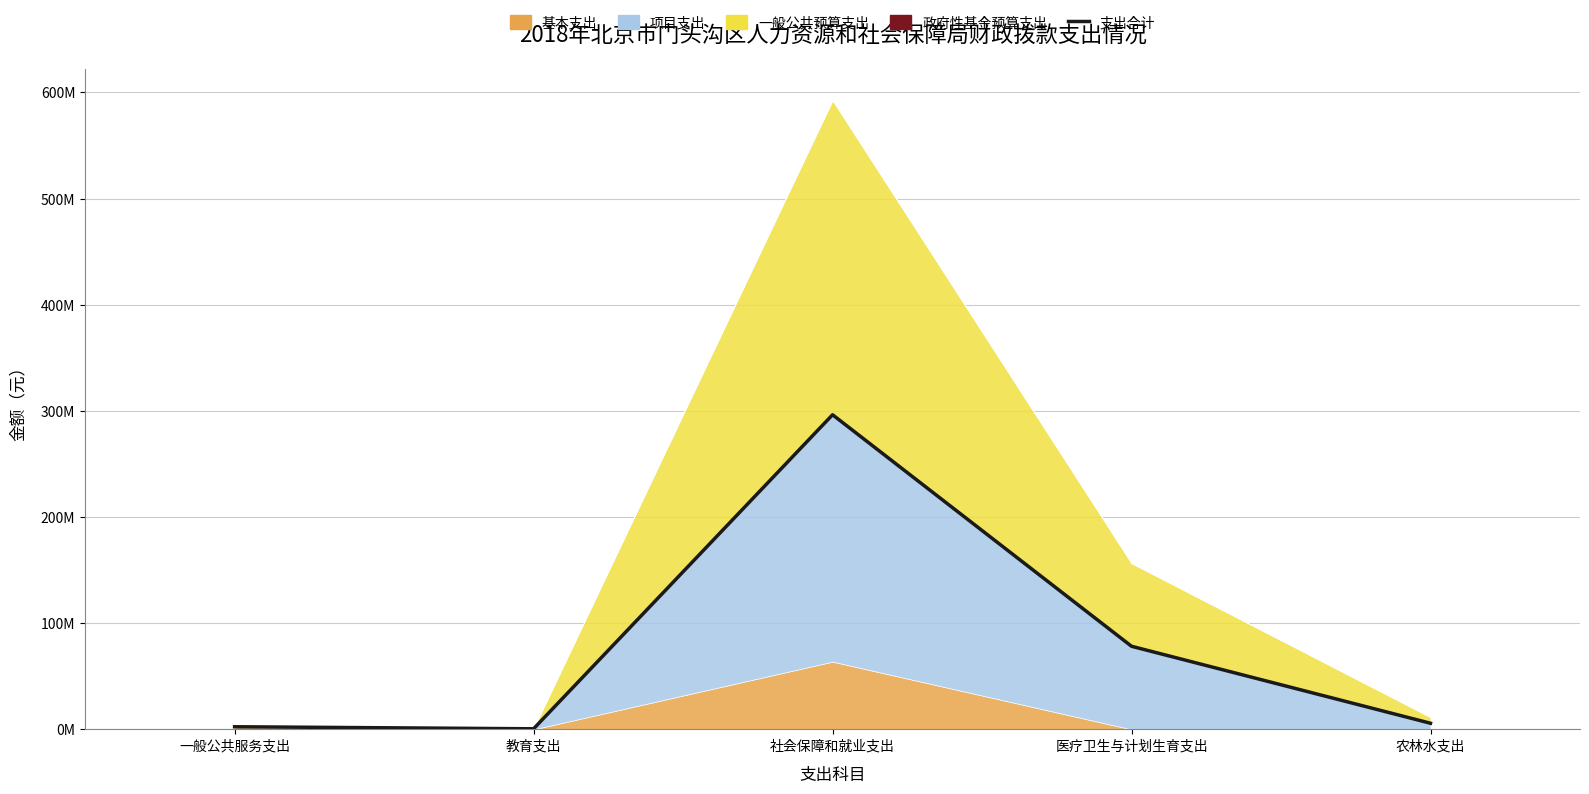

What is the difference between the second highest and second lowest values?

75808591.1